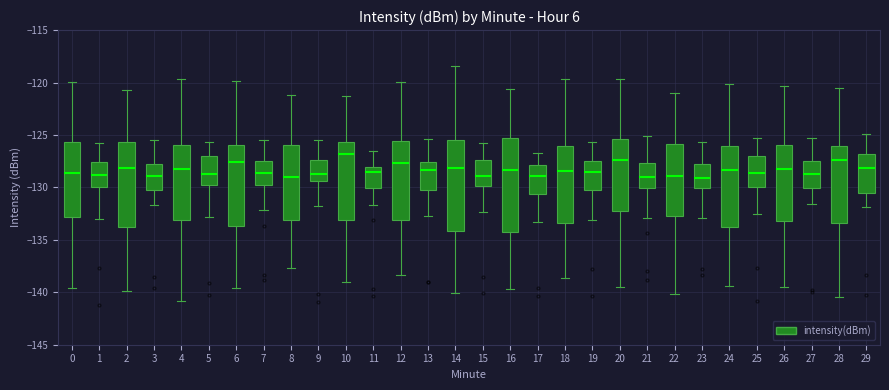

Where does the median line of the box at x = 17 sit on the y-axis? The values are not printed on the chart, so give them approximately, as read against the axis.

-129.0